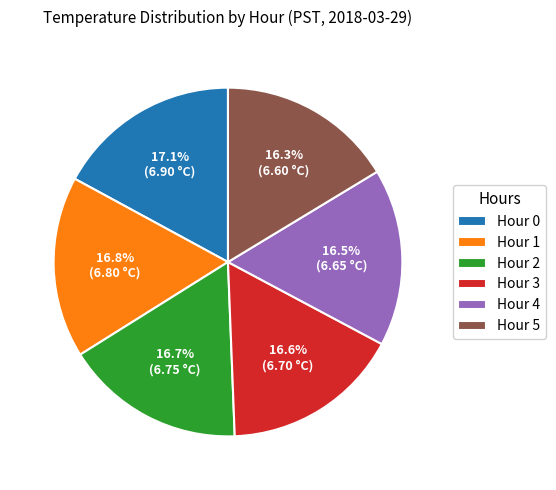

To the nearest percent, what is the combined percentage of Hour 4 and Hour 1?

33%